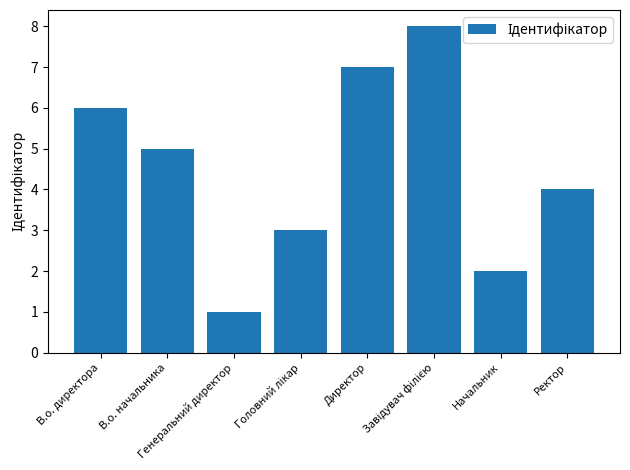

What is the label of the 3rd bar from the left?

Генеральний директор